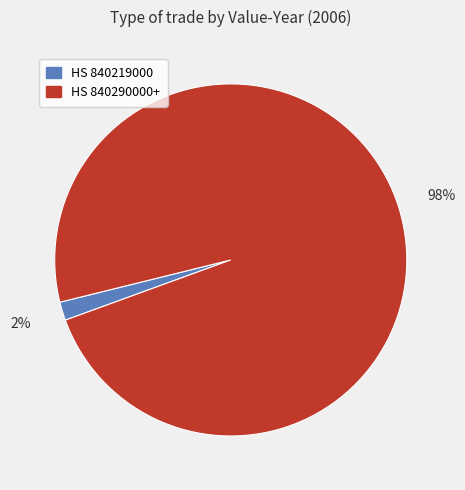

To the nearest percent, what is the average slice percentage?

50%